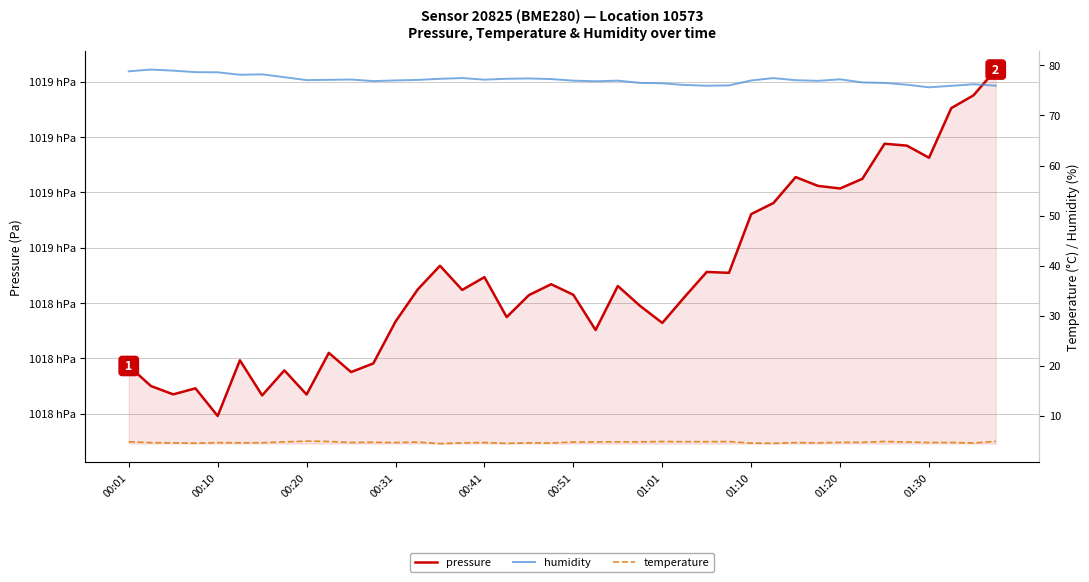

What is the sum of all humidity values?

3085.1